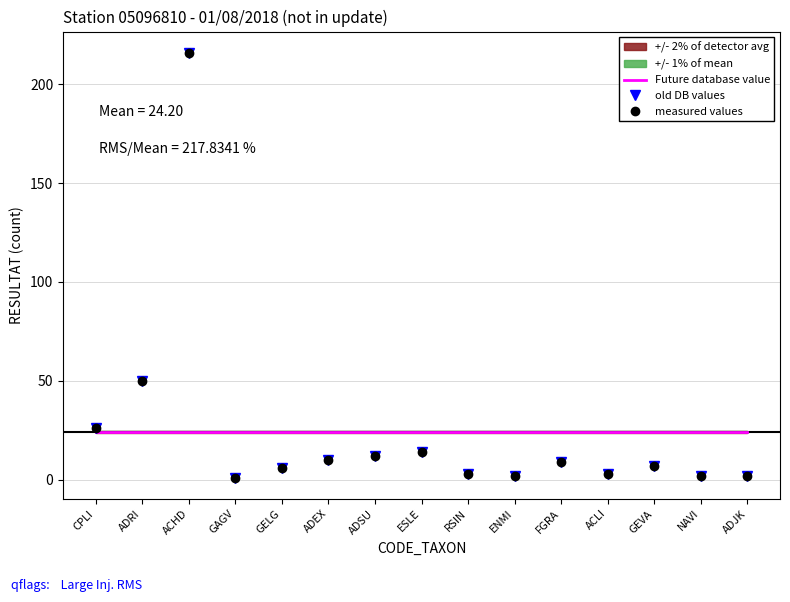

What is the difference between the maximum and minimum values in the measured values series?

215.0